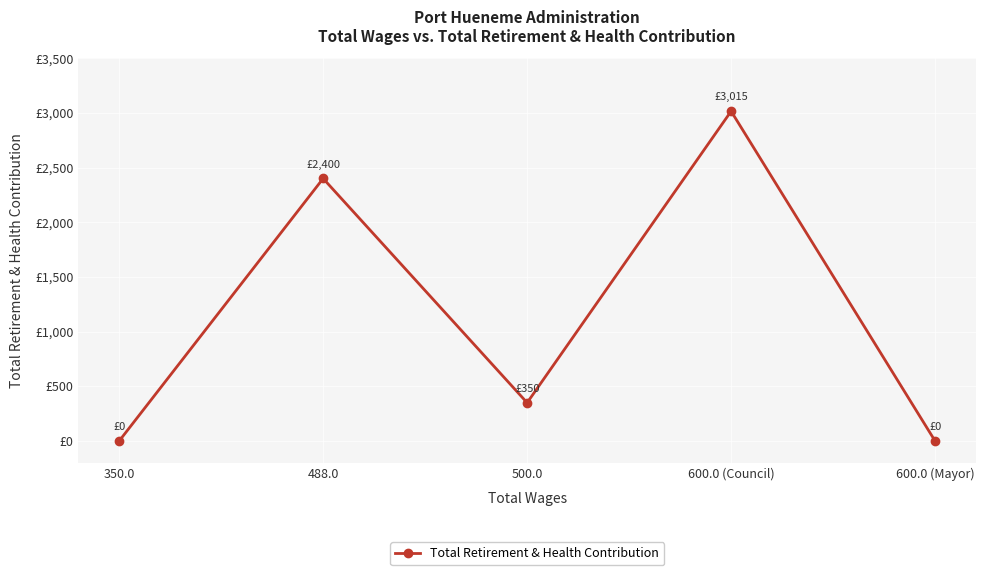

At which label is the value closest to 1507?

488.0